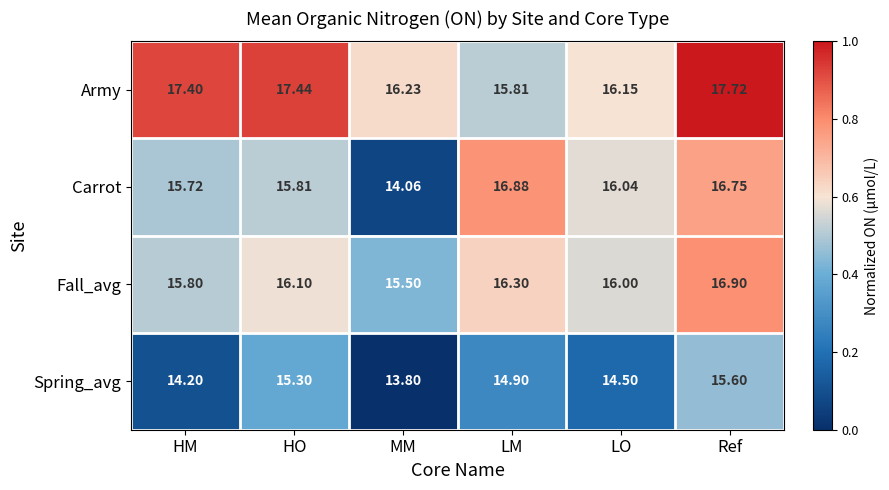

At Ref, list the series in order from largest to smallest.

Army, Fall_avg, Carrot, Spring_avg